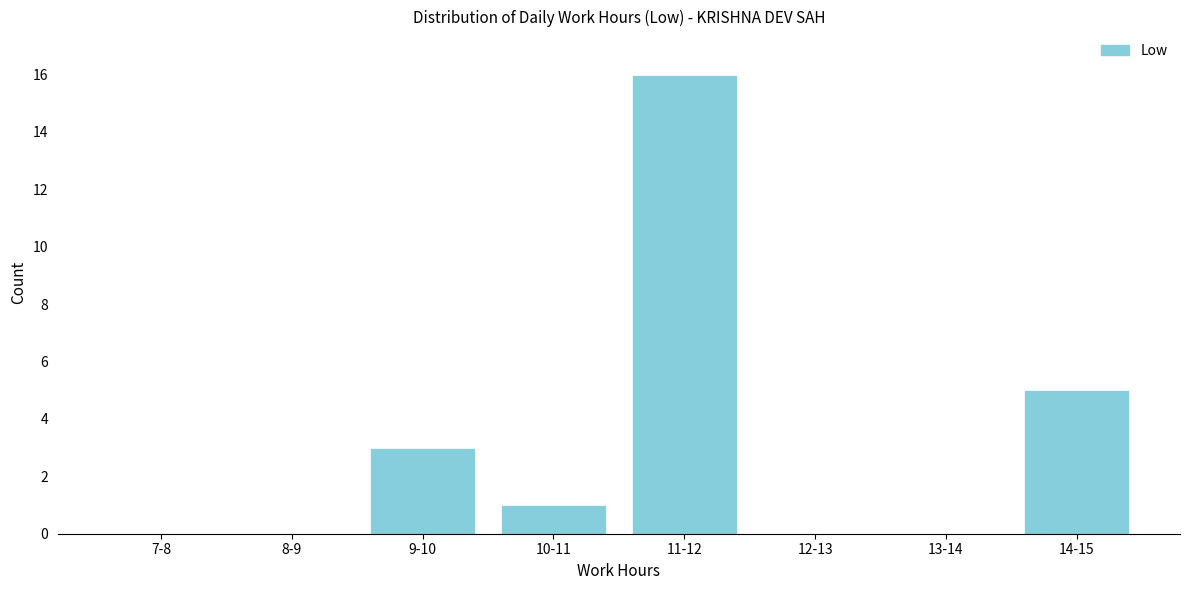

Reading left to right, extract all data points from this chart.

7-8=0	8-9=0	9-10=3	10-11=1	11-12=16	12-13=0	13-14=0	14-15=5